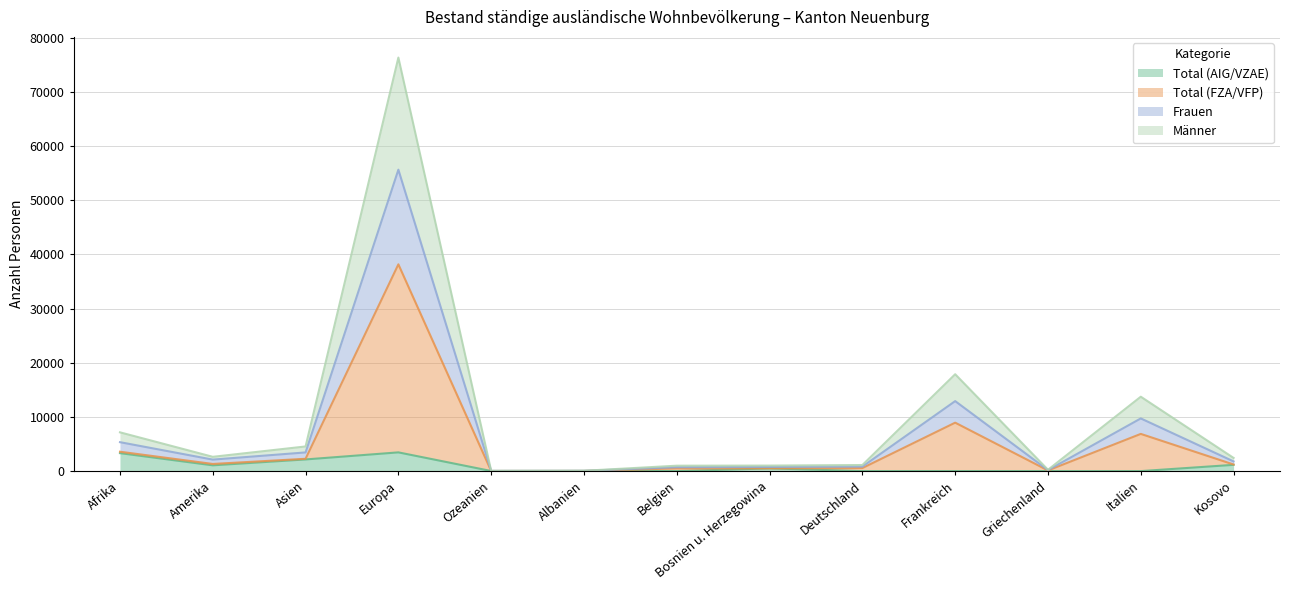

List the series in order of their overall mean, lowest first.

Total (AIG/VZAE), Total (FZA/VFP), Frauen, Männer